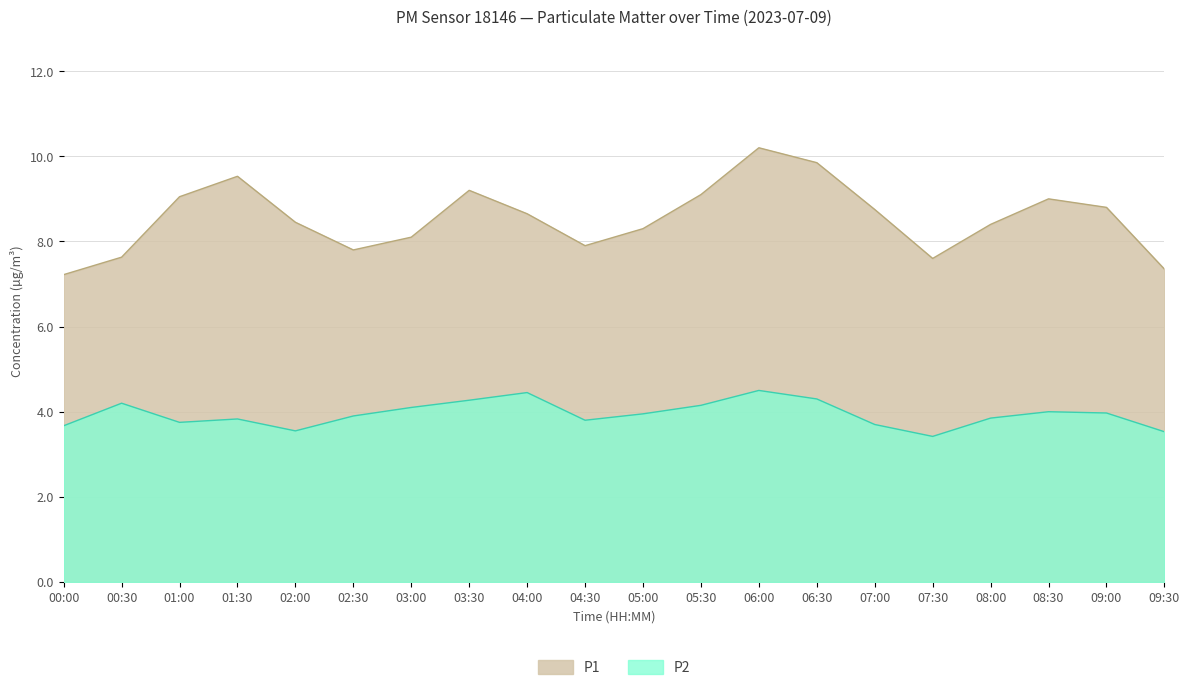

What position from the right is 04:30?

11